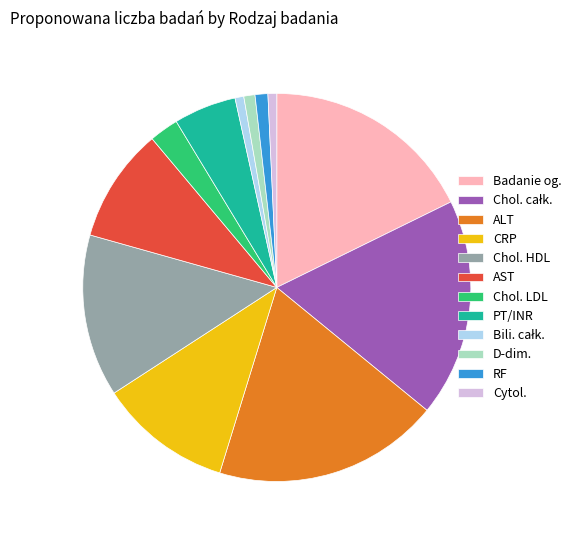

Is the sum of CRP and Cytol. greater than half?

No